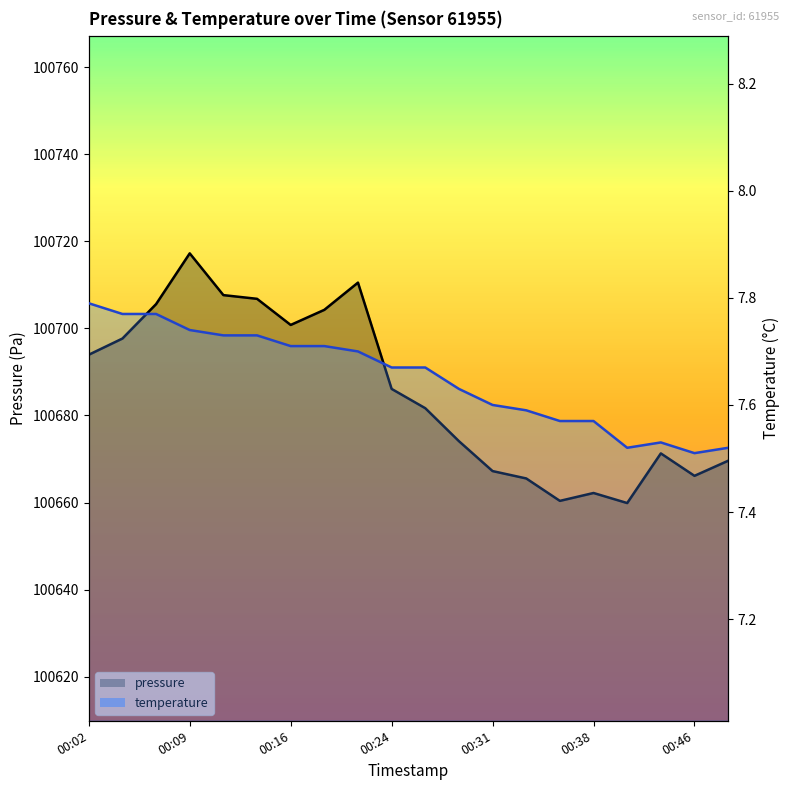

What is the difference between the pressure values at 00:24 and 00:48?

16.5